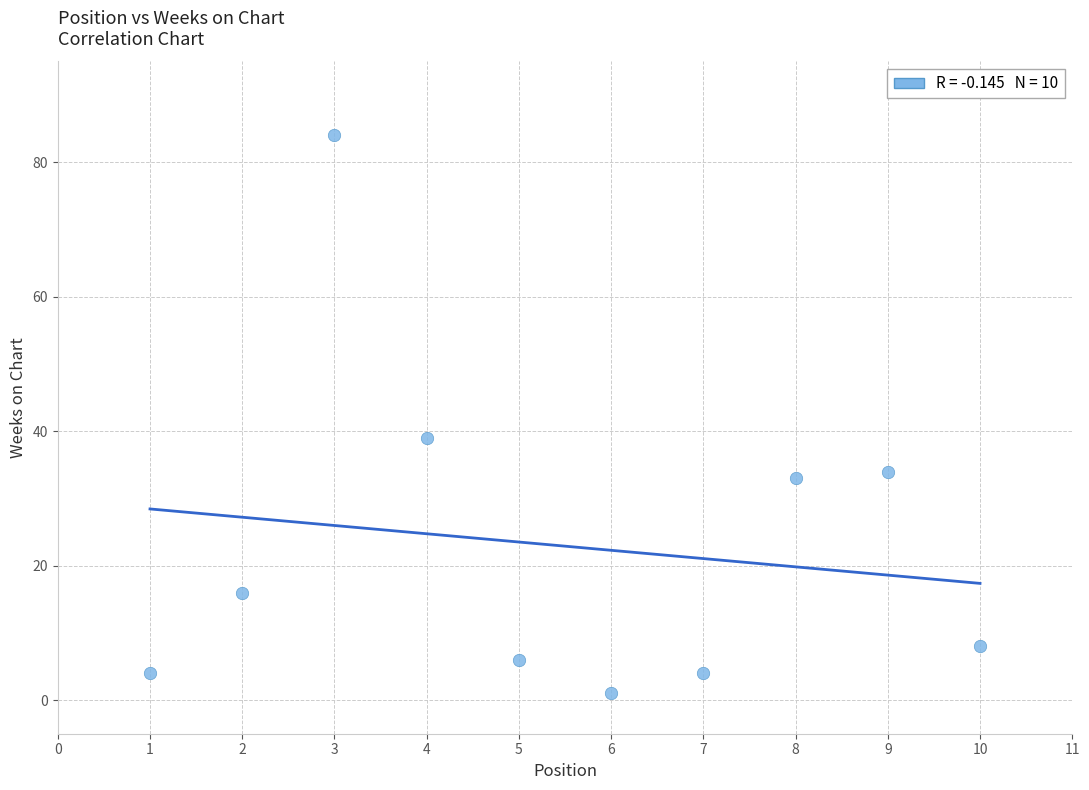

What Y value in the scatter plot is closest to 42?

39